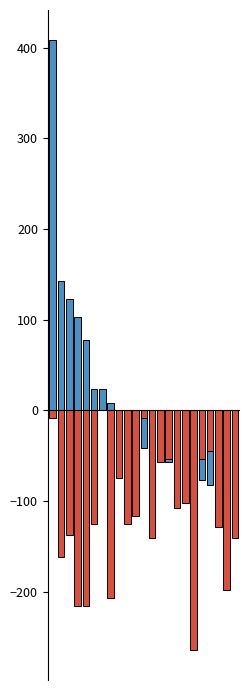

What is the difference between the PRIZE (above mean) values at 9 and 14?

35.0